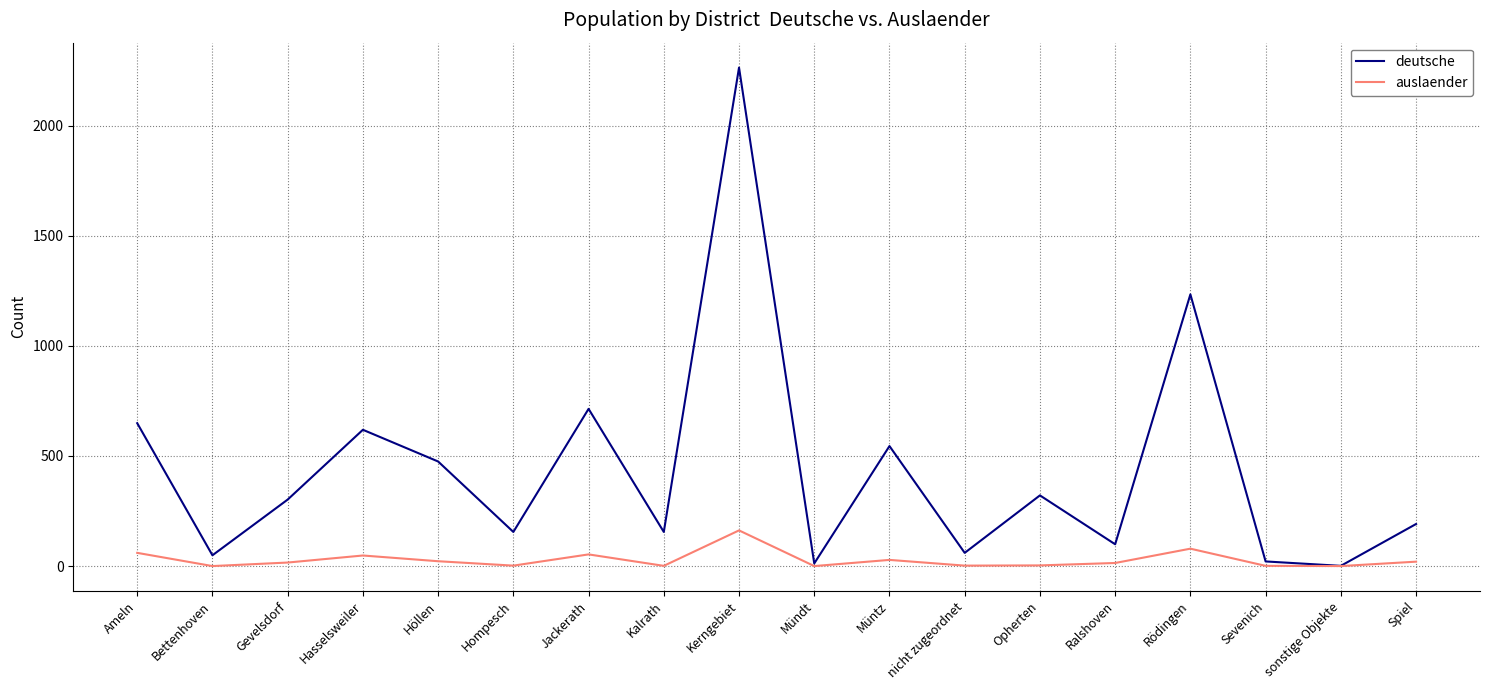

What is the difference between the highest and lowest values at Opherten?

318